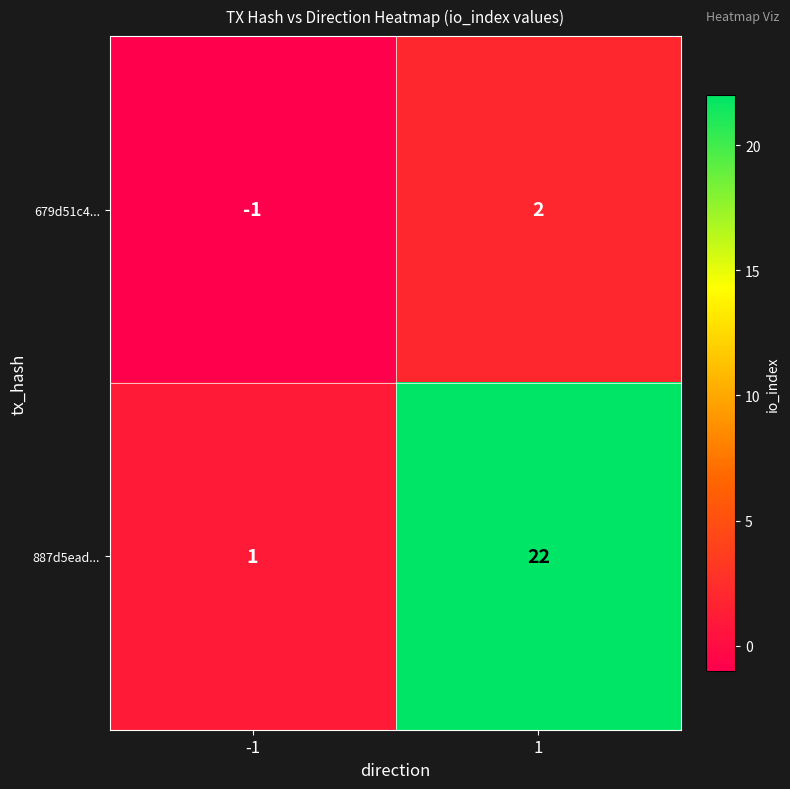

List the series in order of their overall mean, lowest first.

679d51c4..., 887d5ead...